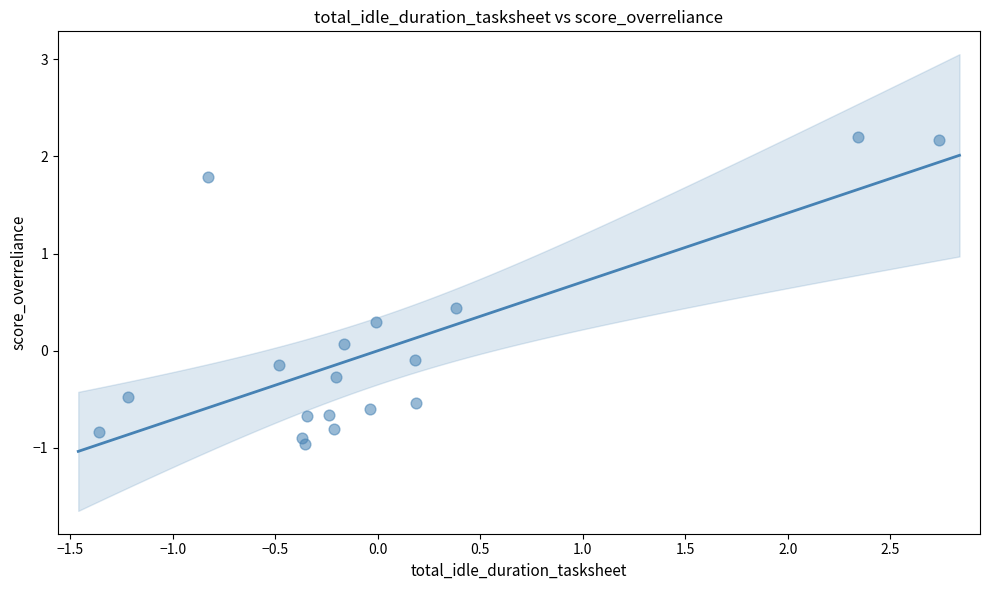

What is the range of X values (max minus min)?

4.1